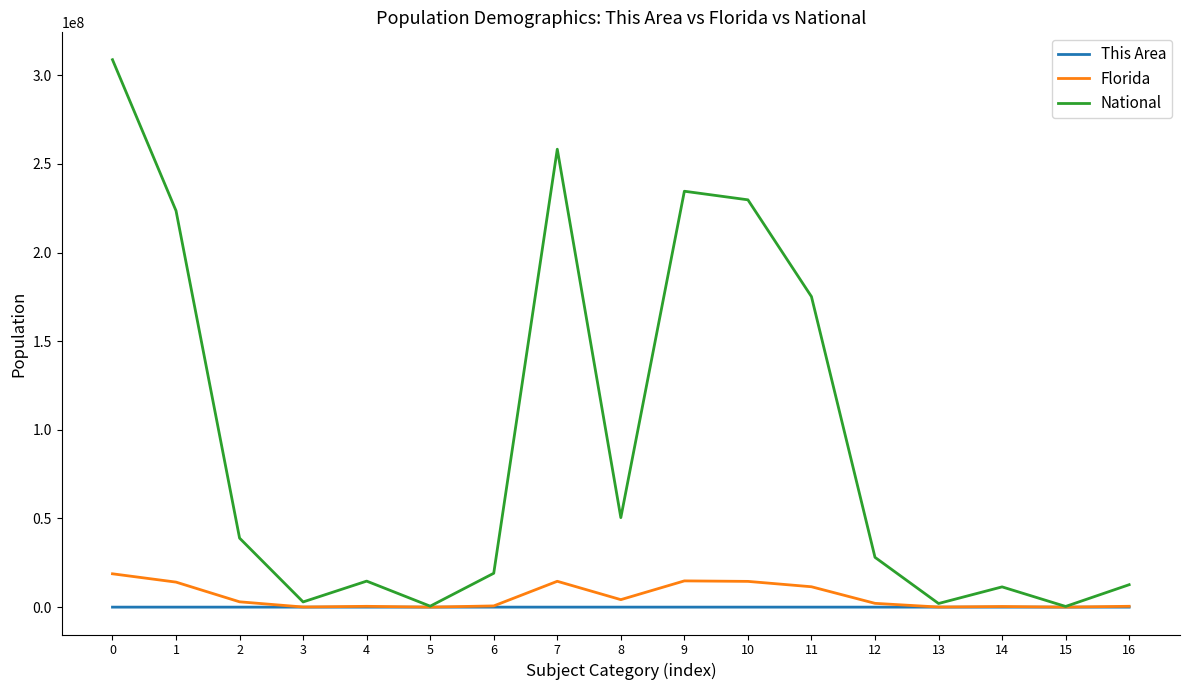

What is the average value of the National series?

94778729